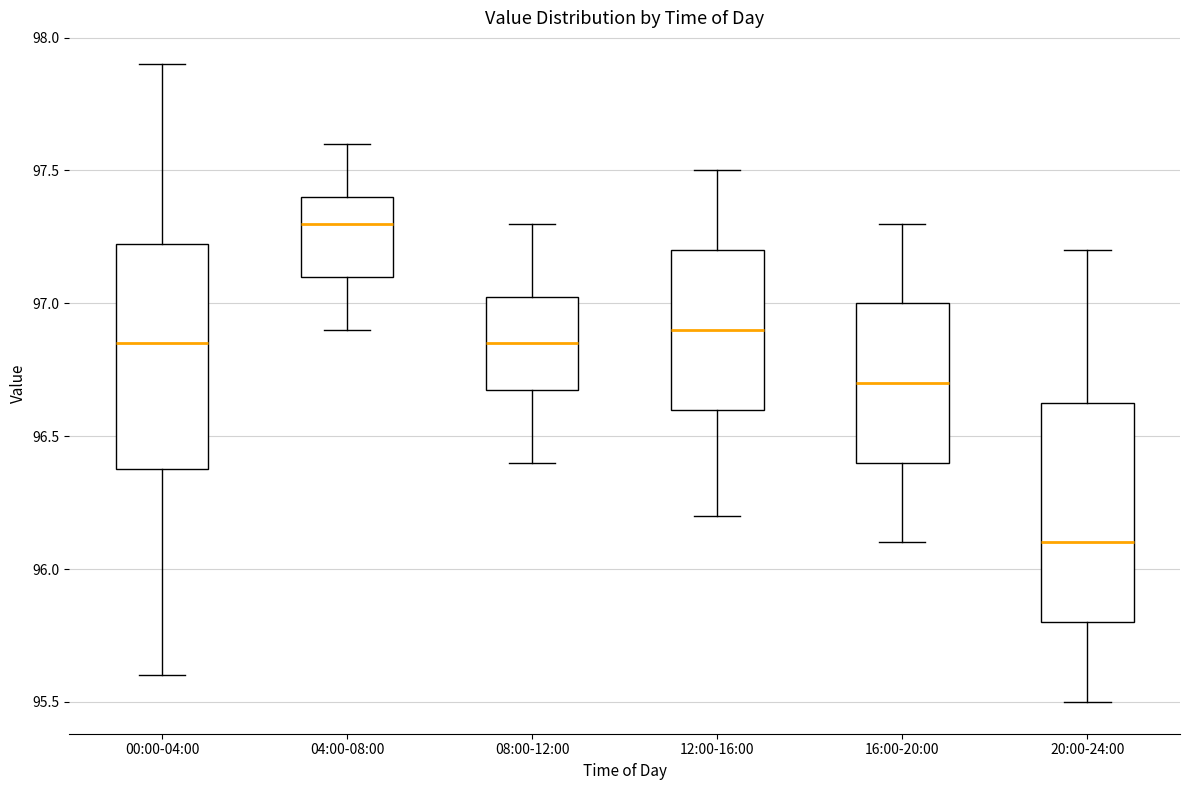

Reading left to right, transcribe this box plot: for each box, give where its median line is, the range the box spans, and where its two whiskers end, as read against the y-axis. The values are not printed on the chart, so give them approximately, as read against the axis.

00:00-04:00: median 96.85, box 96.40 to 97.25, whiskers 95.60 to 97.90
04:00-08:00: median 97.30, box 97.10 to 97.40, whiskers 96.90 to 97.60
08:00-12:00: median 96.85, box 96.70 to 97.05, whiskers 96.40 to 97.30
12:00-16:00: median 96.90, box 96.60 to 97.20, whiskers 96.20 to 97.50
16:00-20:00: median 96.70, box 96.40 to 97.00, whiskers 96.10 to 97.30
20:00-24:00: median 96.10, box 95.80 to 96.65, whiskers 95.50 to 97.20